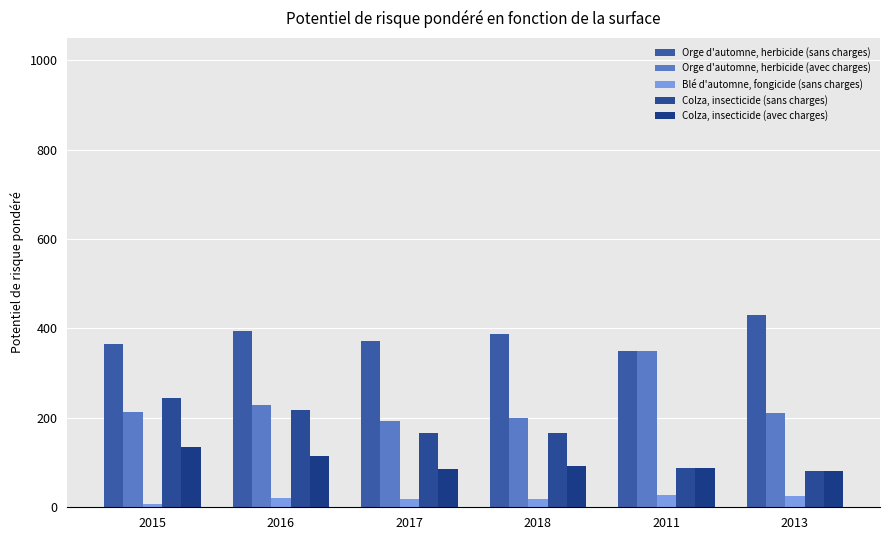

Does the chart contain stacked bars?

No